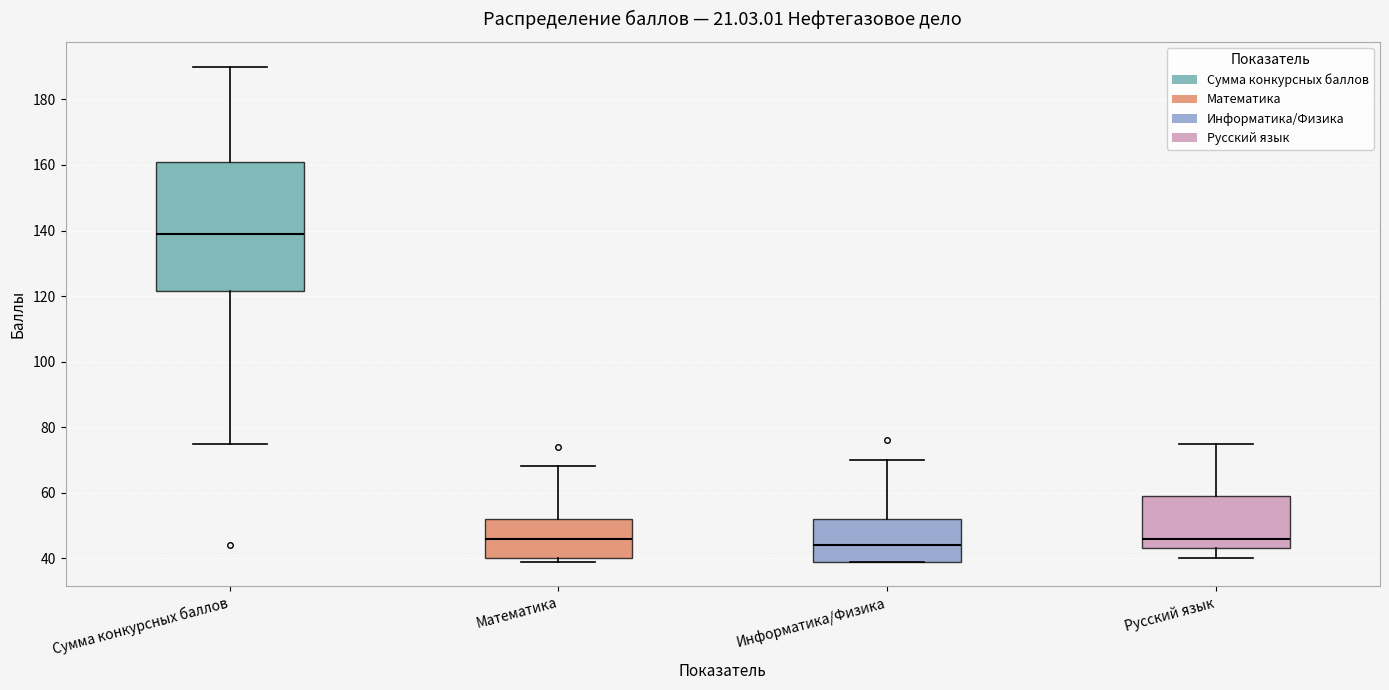

Comparing the boxes themselves (not the whiskers), which one is the tallest?

Сумма конкурсных баллов